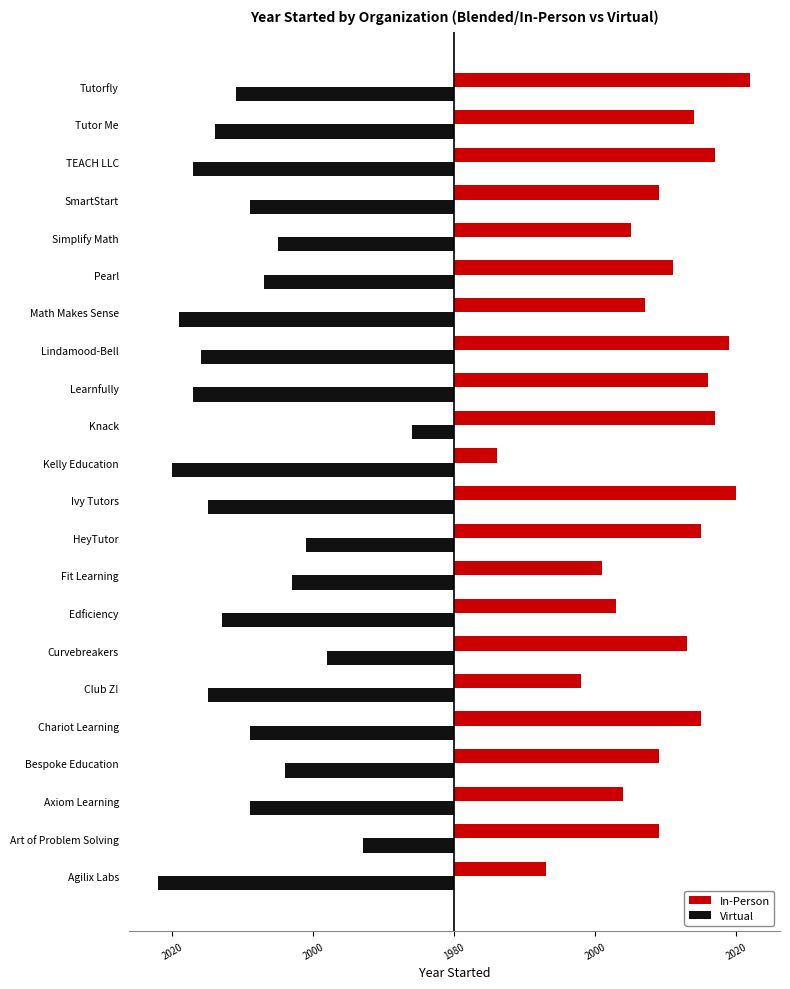

What are all the series names shown in the legend?

In-Person, Virtual